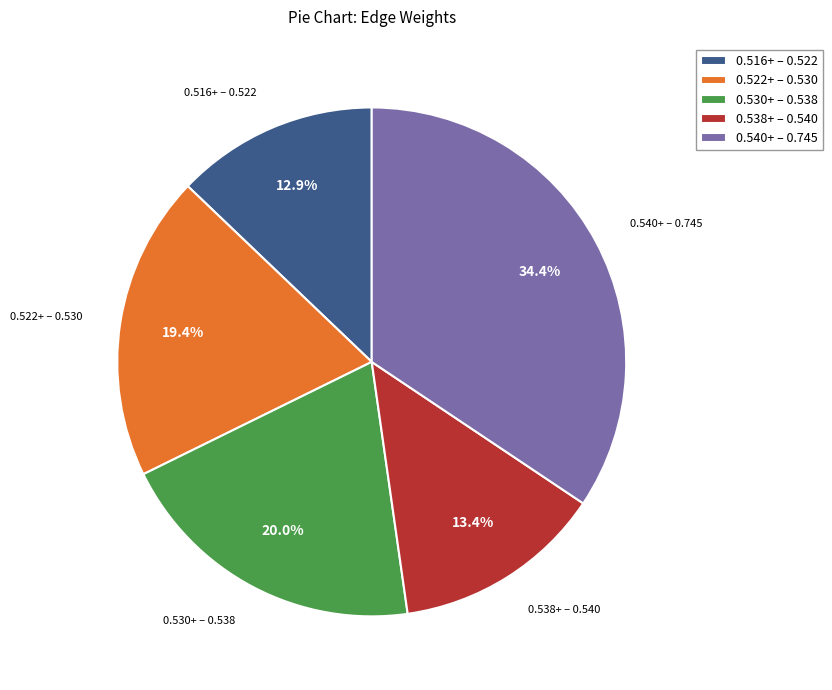

What portion of the pie excludes 0.538+ – 0.540?

86.6%